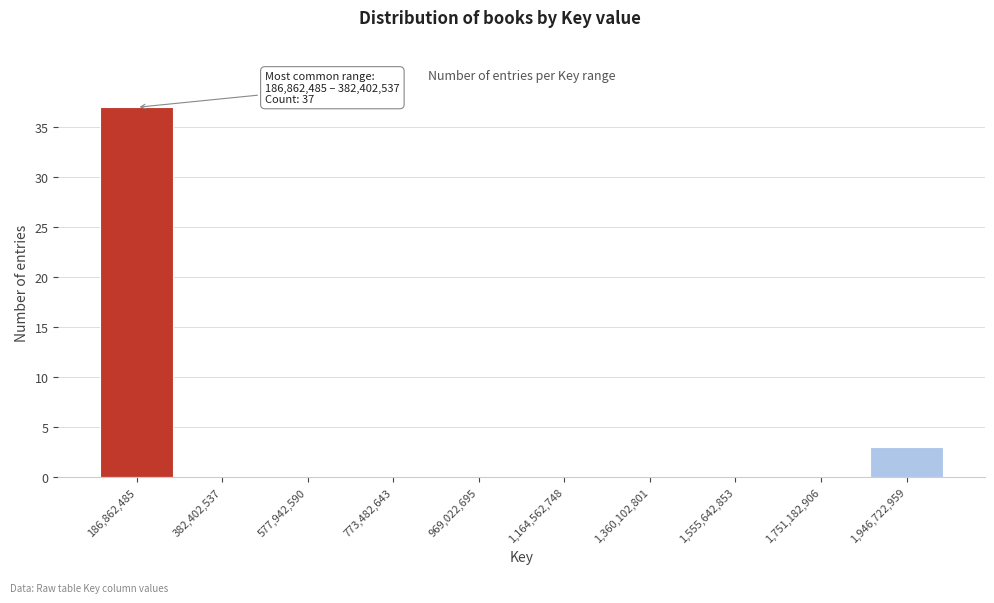

Reading left to right, transcribe all the data shown in this chart.

186,862,485=37	382,402,537=0	577,942,590=0	773,482,643=0	969,022,695=0	1,164,562,748=0	1,360,102,801=0	1,555,642,853=0	1,751,182,906=0	1,946,722,959=3